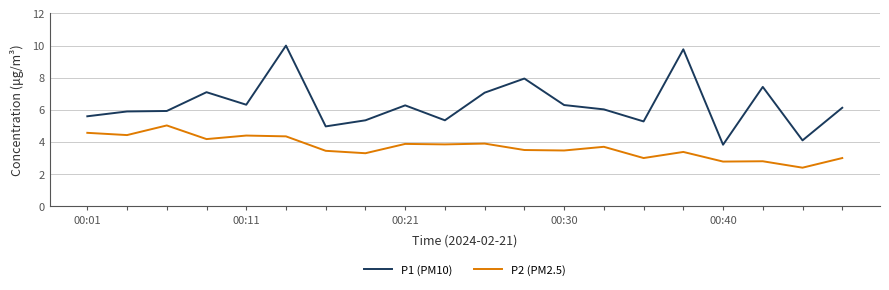

Which series has the widest spread of values?

P1 (PM10)